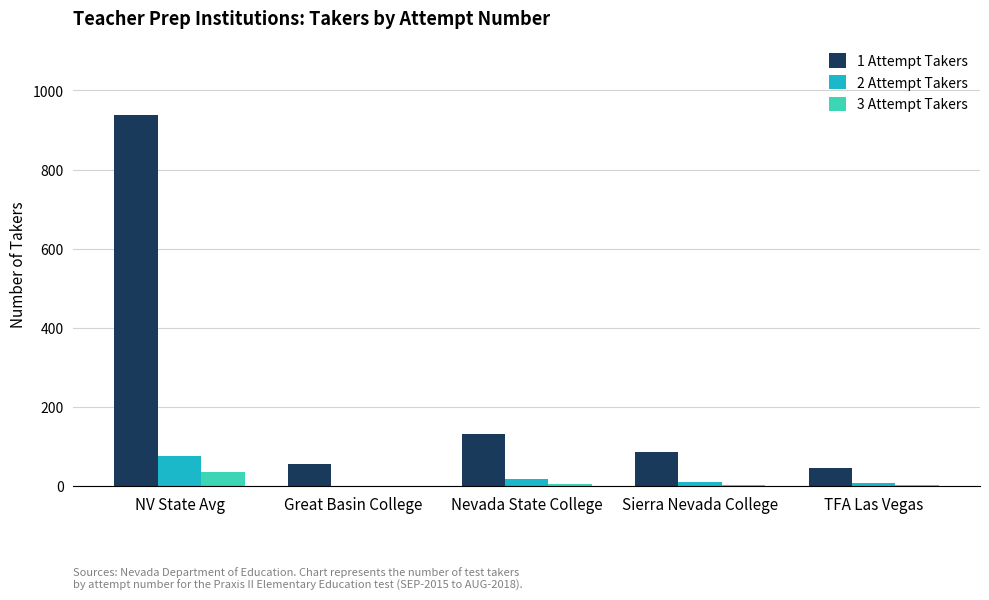

The 1 Attempt Takers series shows 191 at NV State Avg. True or false?

False